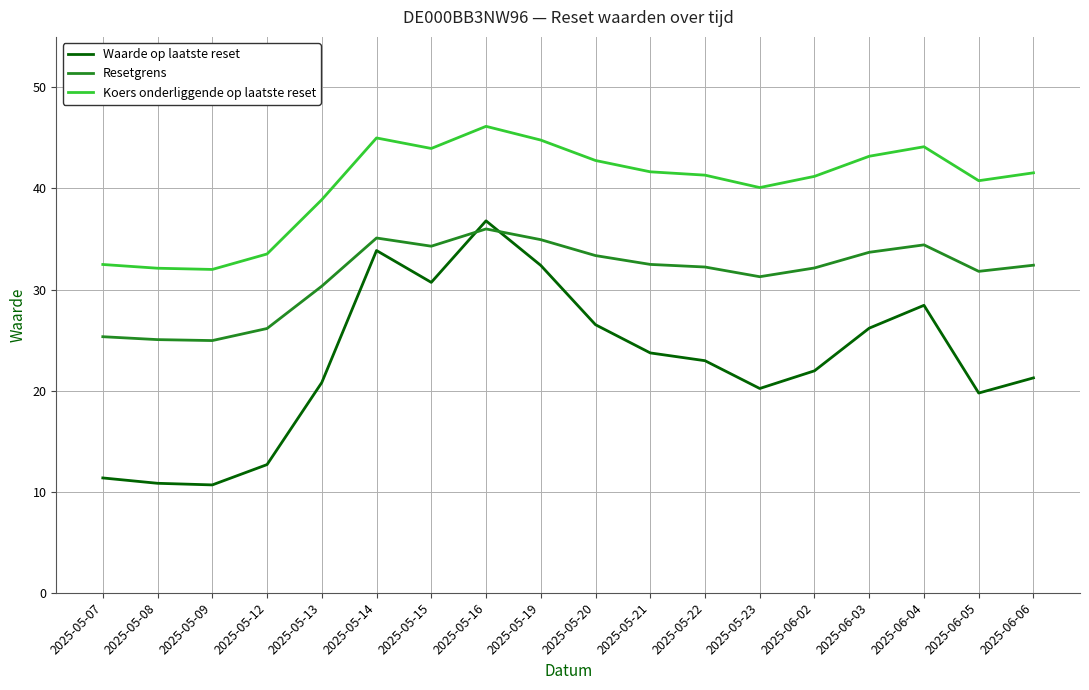

At which category does the chart reach its peak across all series?

2025-05-16